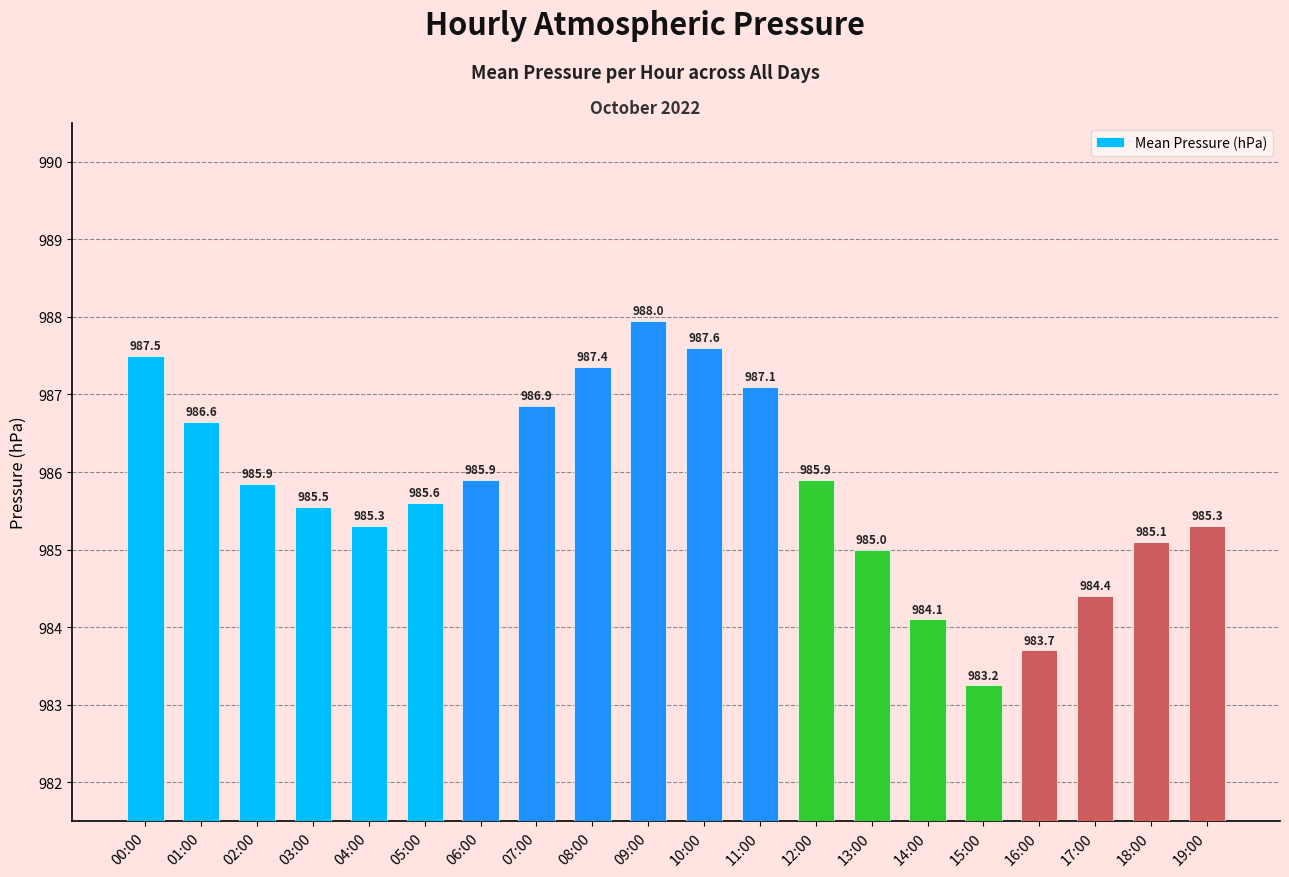

At which category does the chart reach its minimum across all series?

15:00